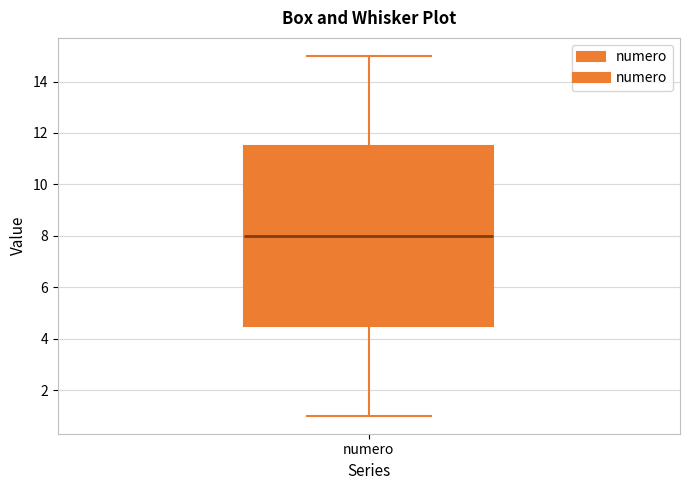

Where does the lower whisker of the box for numero end on the y-axis? The values are not printed on the chart, so give them approximately, as read against the axis.

1.0